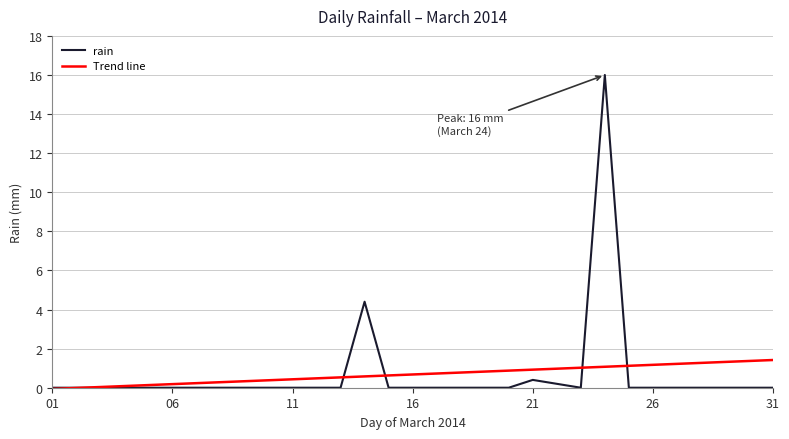

What are all the series names shown in the legend?

rain, Trend line